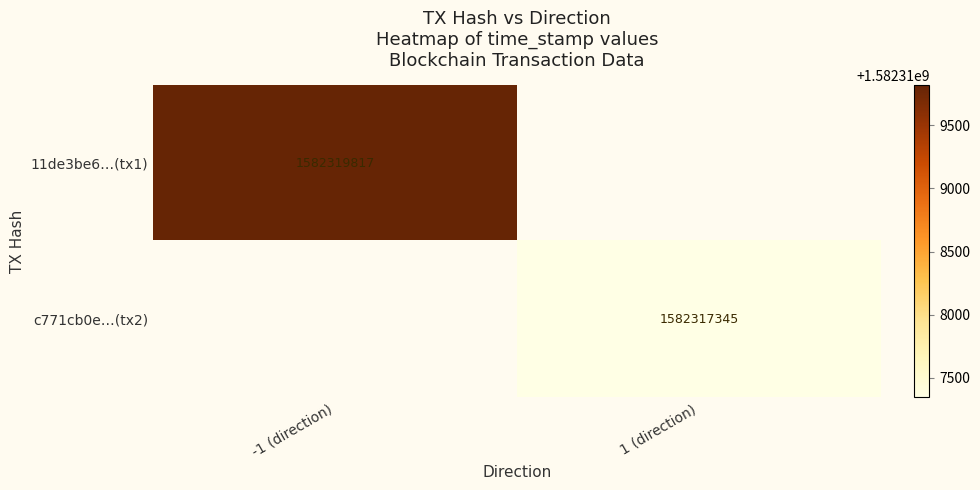

Is it true that c771cb0e…(tx2) equals 955840190 at 1 (direction)?

False